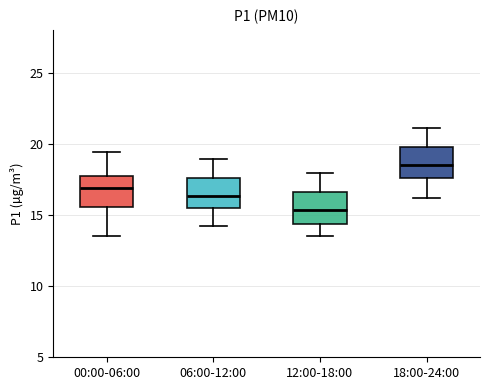

Reading left to right, transcribe this box plot: for each box, give where its median line is, the range the box spans, and where its two whiskers end, as read against the y-axis. The values are not printed on the chart, so give them approximately, as read against the axis.

00:00-06:00: median 17.0, box 15.5 to 17.5, whiskers 13.5 to 19.5
06:00-12:00: median 16.5, box 15.5 to 17.5, whiskers 14.0 to 19.0
12:00-18:00: median 15.5, box 14.5 to 16.5, whiskers 13.5 to 18.0
18:00-24:00: median 18.5, box 17.5 to 19.5, whiskers 16.0 to 21.0